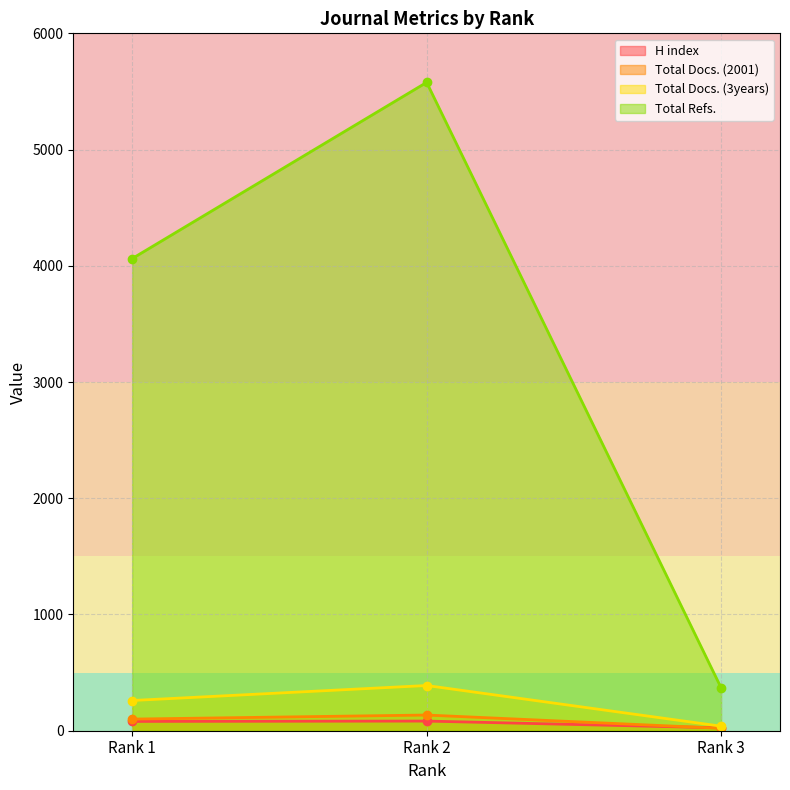

List the labels in order of H index value, largest first.

Rank 2, Rank 1, Rank 3